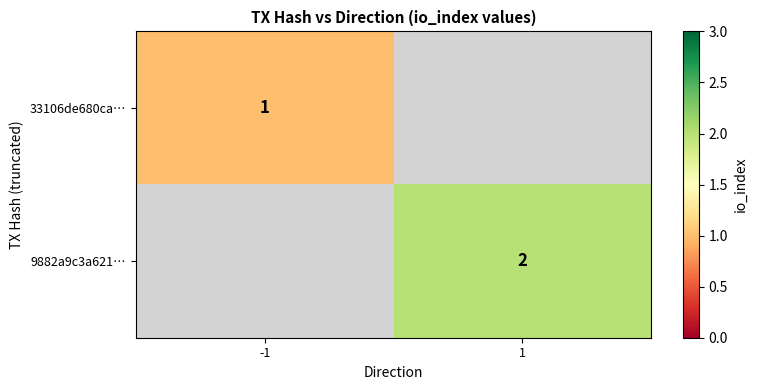

True or false: 9882a9c3a621… has a value of 2 at 1.

True